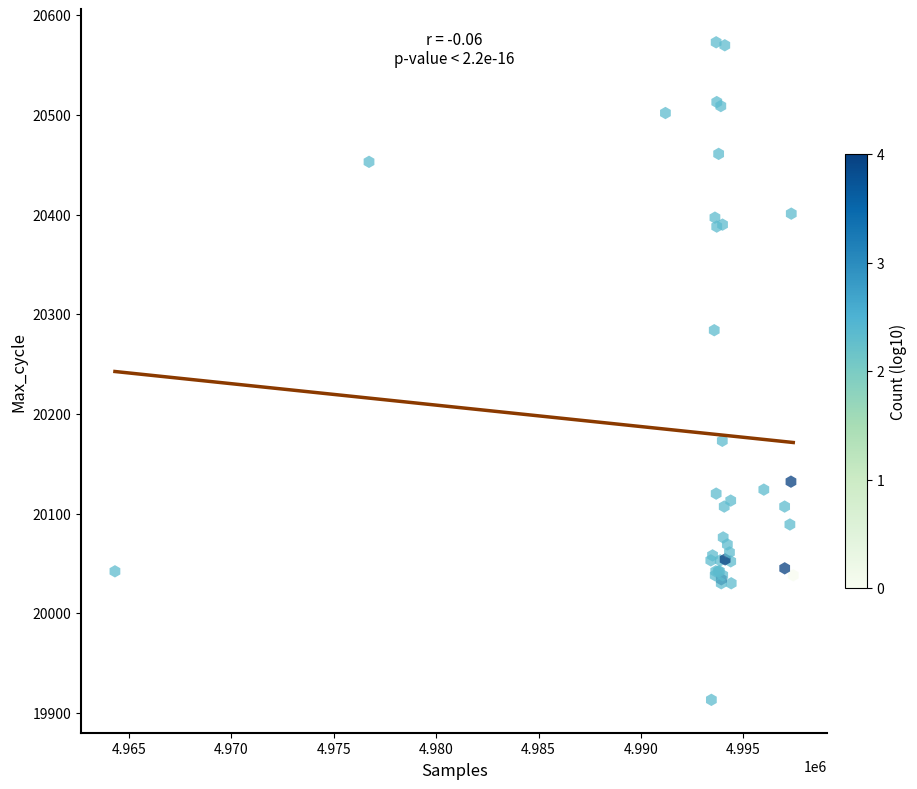

What Y value in the scatter plot is closest to 20243?

20284